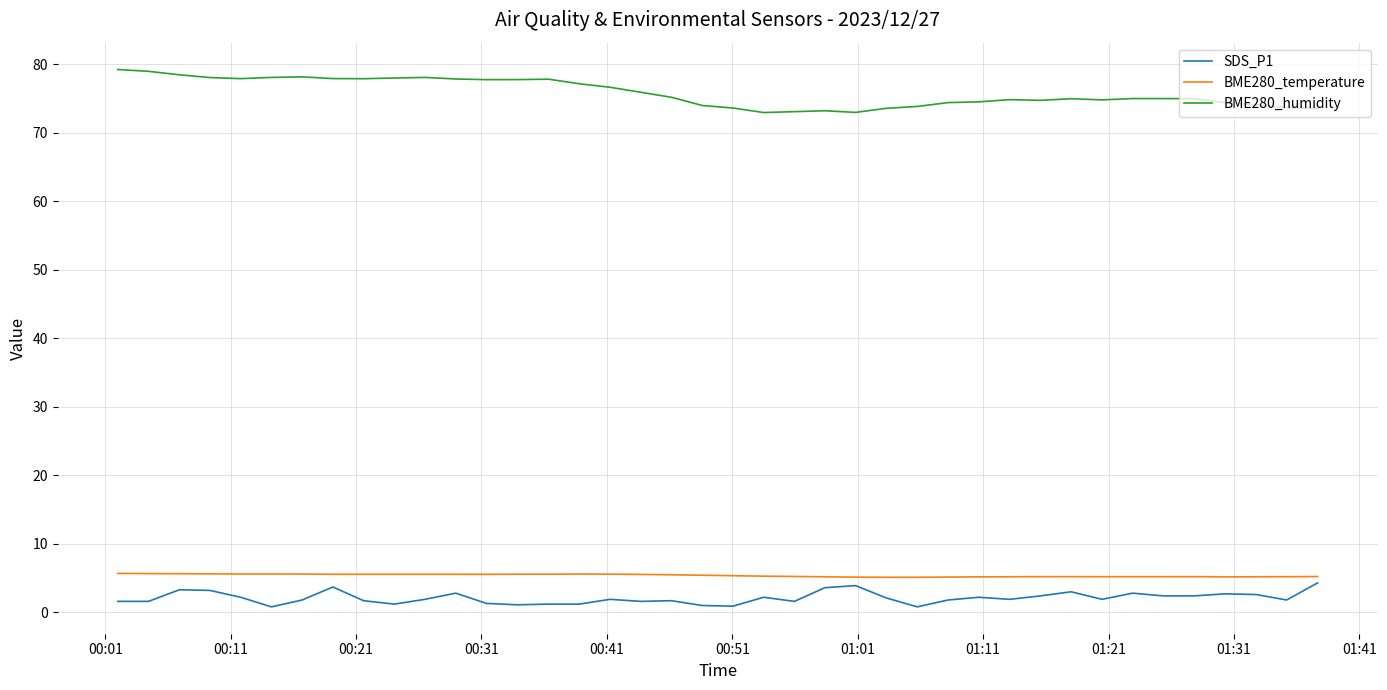

Which series has the largest total across all categories?

BME280_humidity